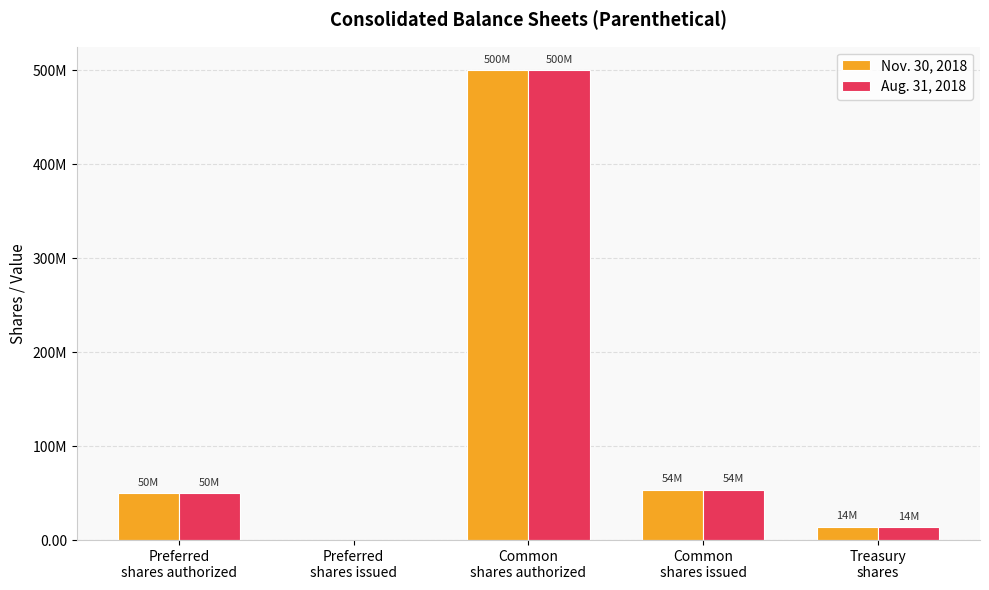

Are the bars grouped side by side (vs. stacked)?

Yes